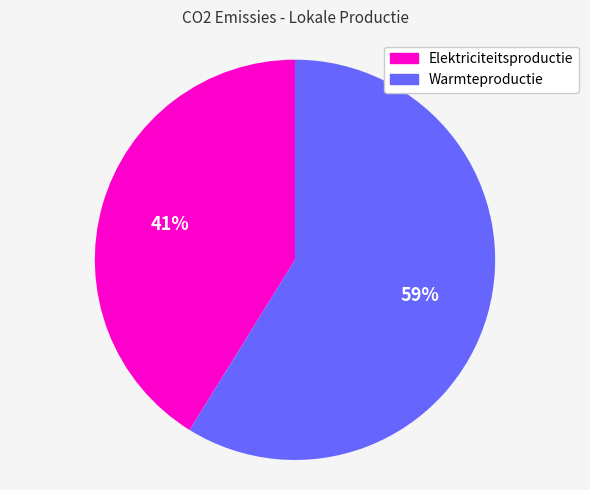

Is Warmteproductie the majority of the pie?

Yes